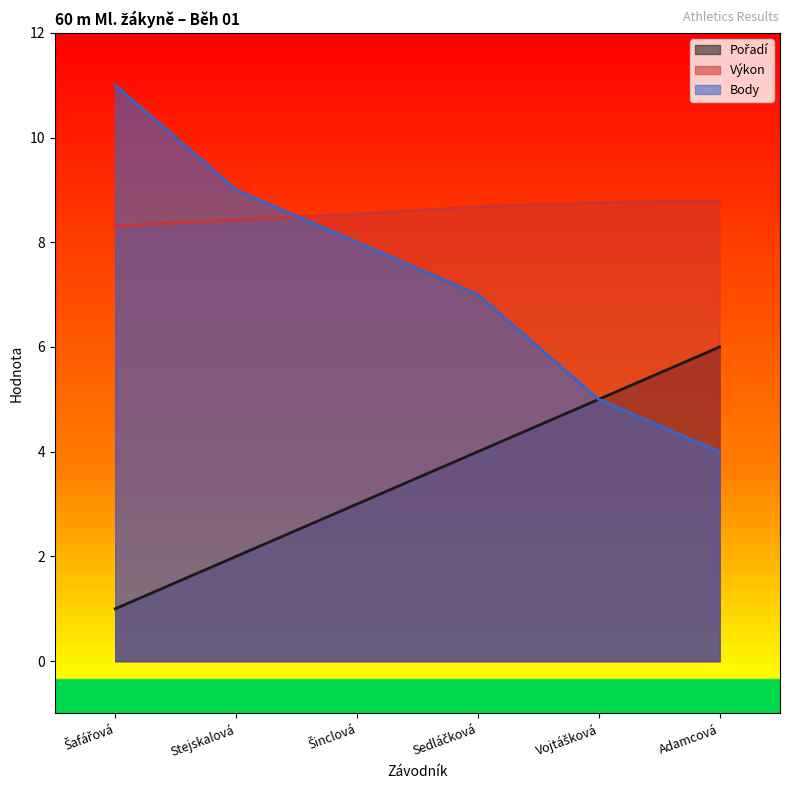

How many lines are shown in the chart?

3